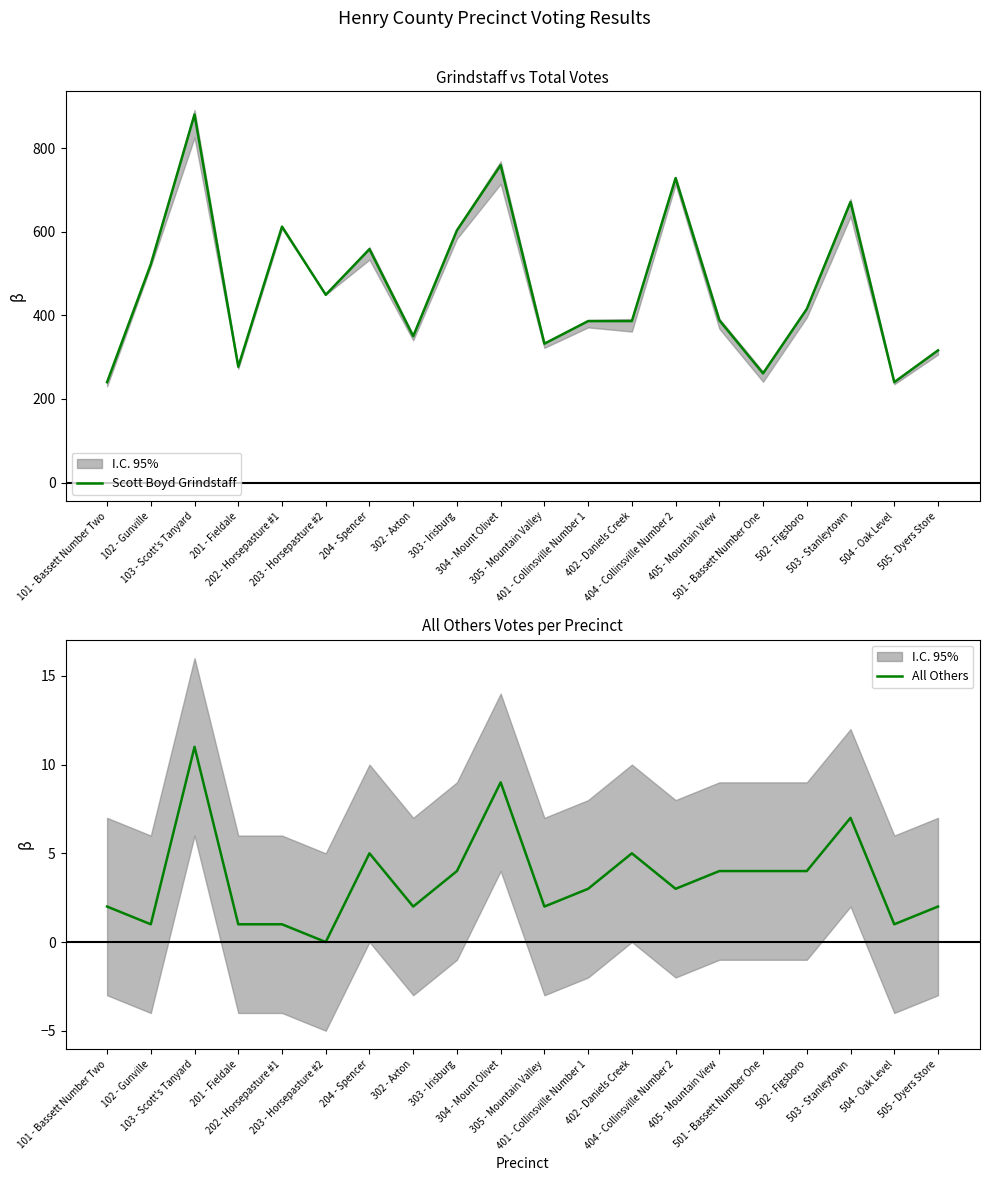

How many values in the All Others series exceed 3?

9